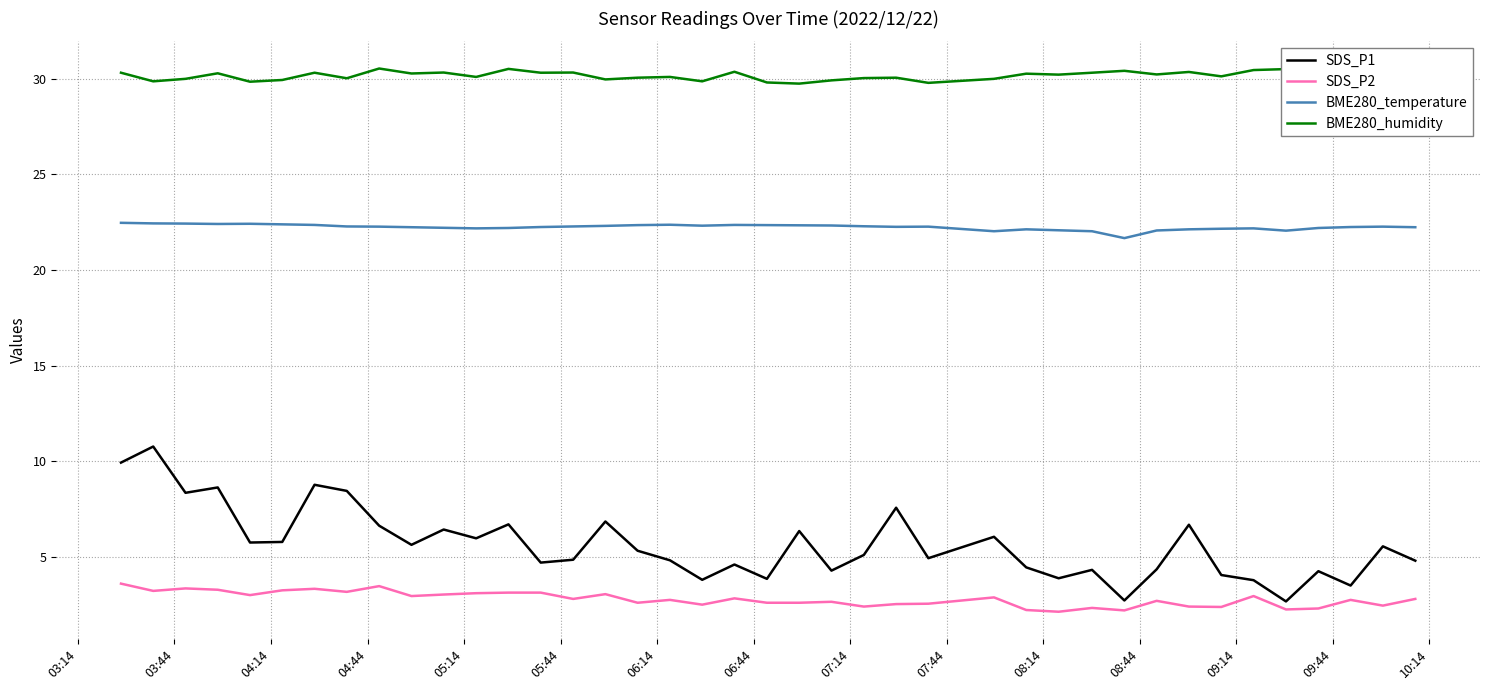

What is the smallest value displayed?

2.1